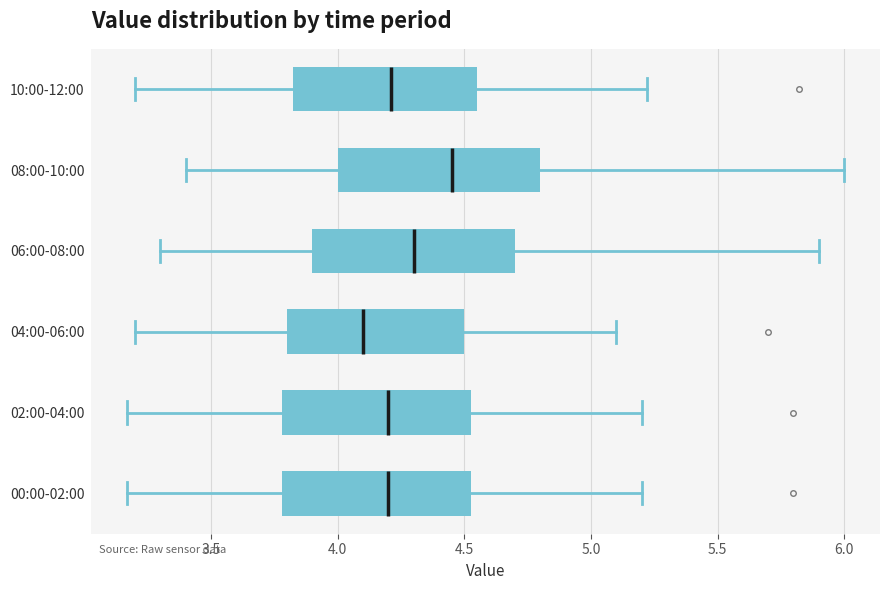

Where does the right whisker of the box for 10:00-12:00 end on the x-axis? The values are not printed on the chart, so give them approximately, as read against the axis.

5.20